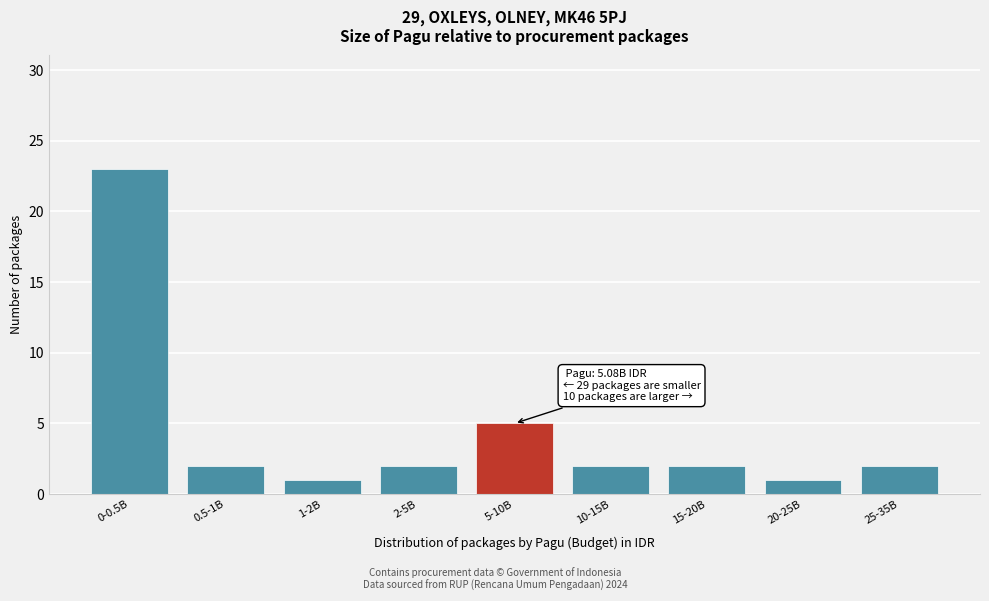

Reading left to right, transcribe all the data shown in this chart.

0-0.5B=23	0.5-1B=2	1-2B=1	2-5B=2	5-10B=5	10-15B=2	15-20B=2	20-25B=1	25-35B=2